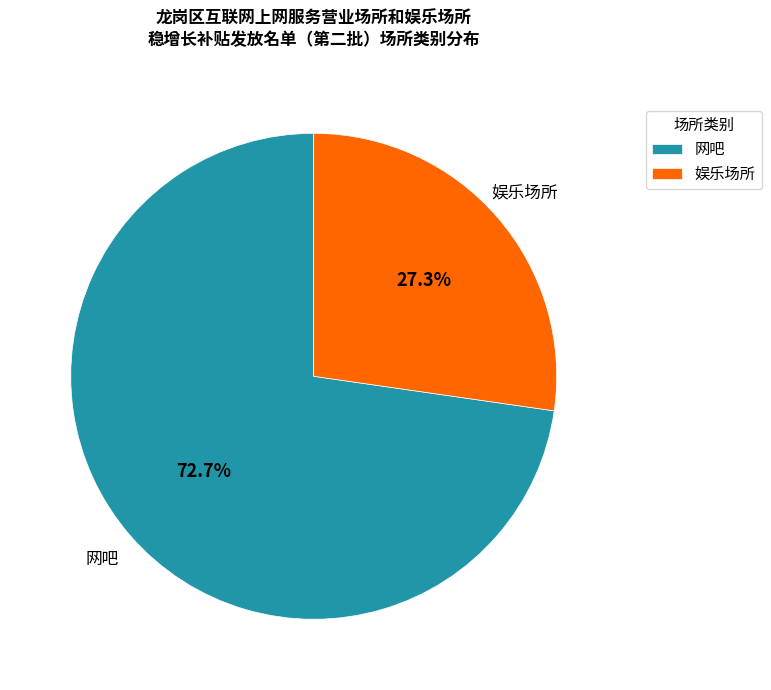

Count the number of slices in the pie.

2